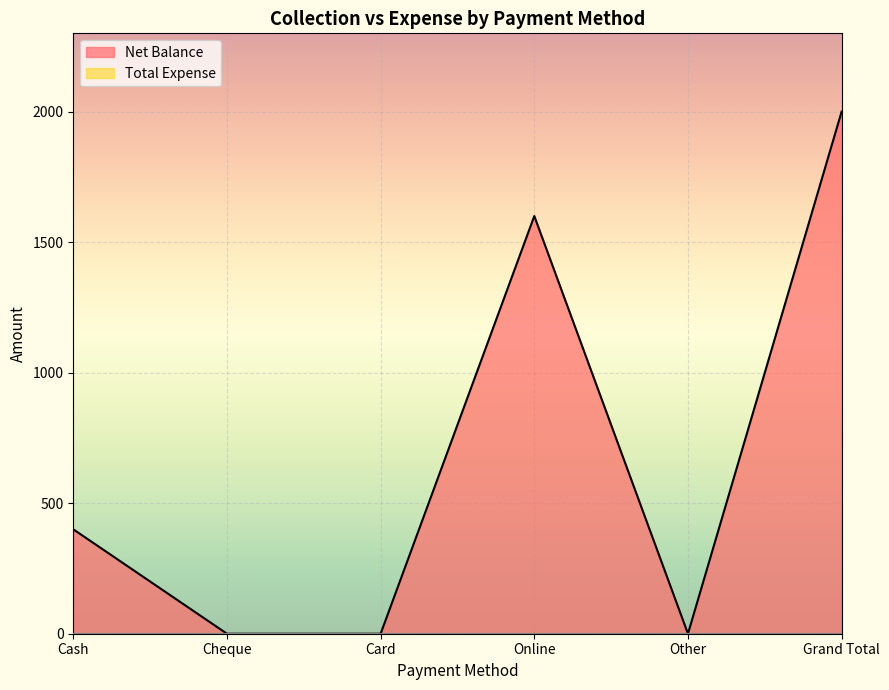

Reading left to right, extract all data points from this chart.

Cash=400	Cheque=0	Card=0	Online=1600	Other=0	Grand Total=2000